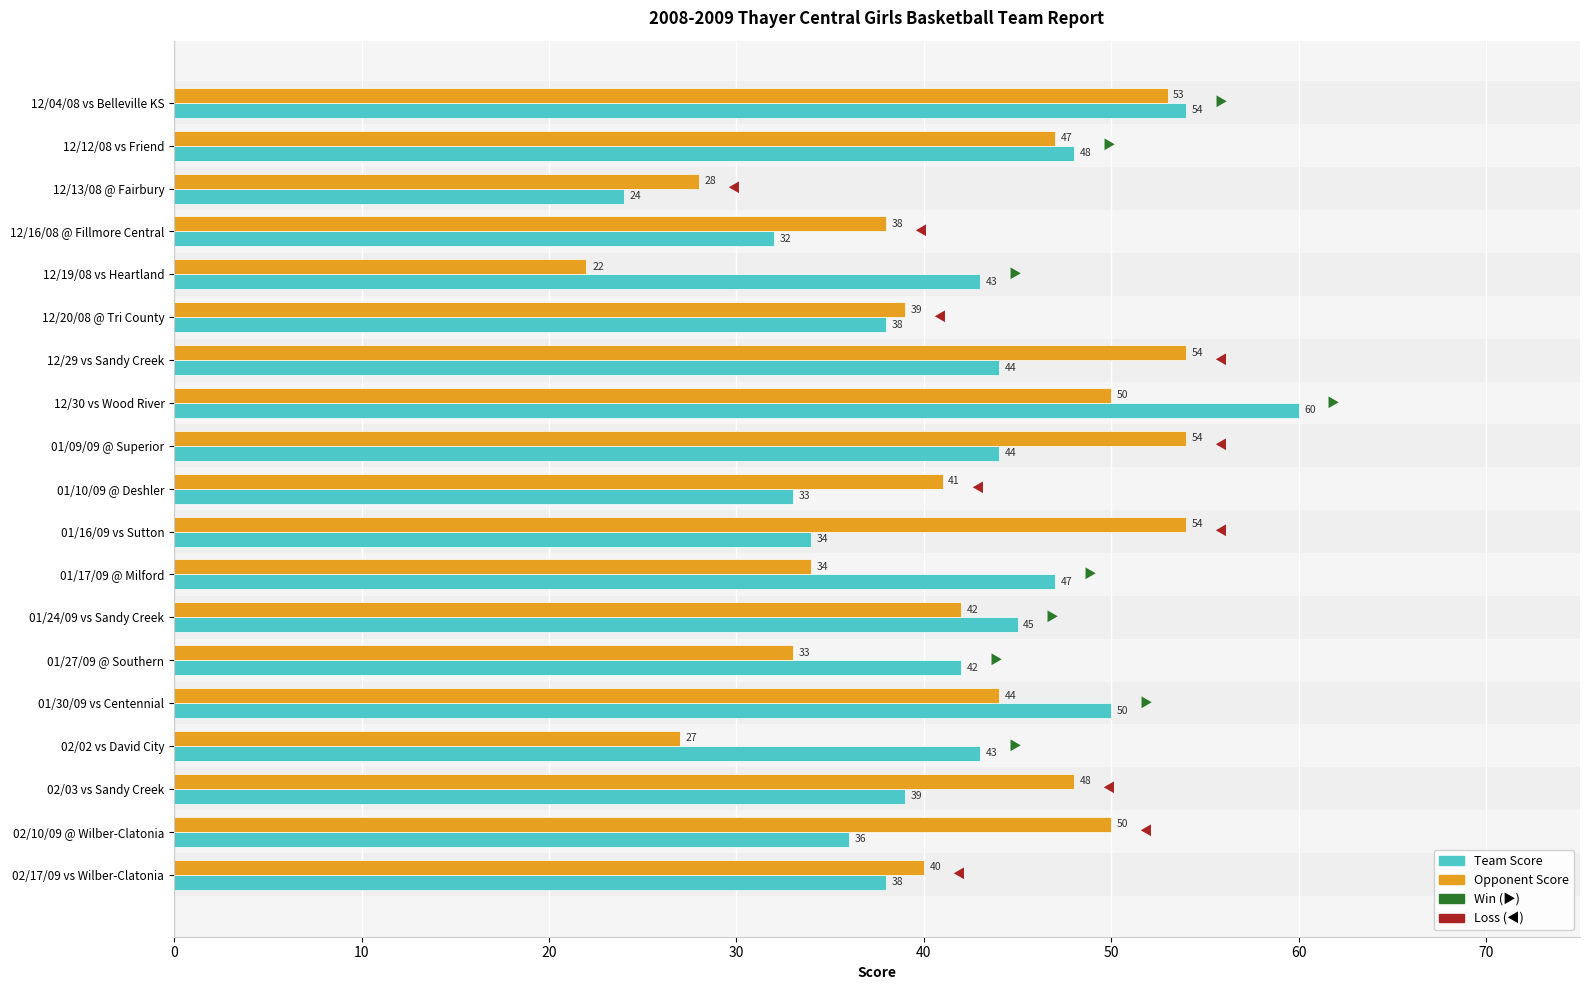

What is the greatest value displayed?

60